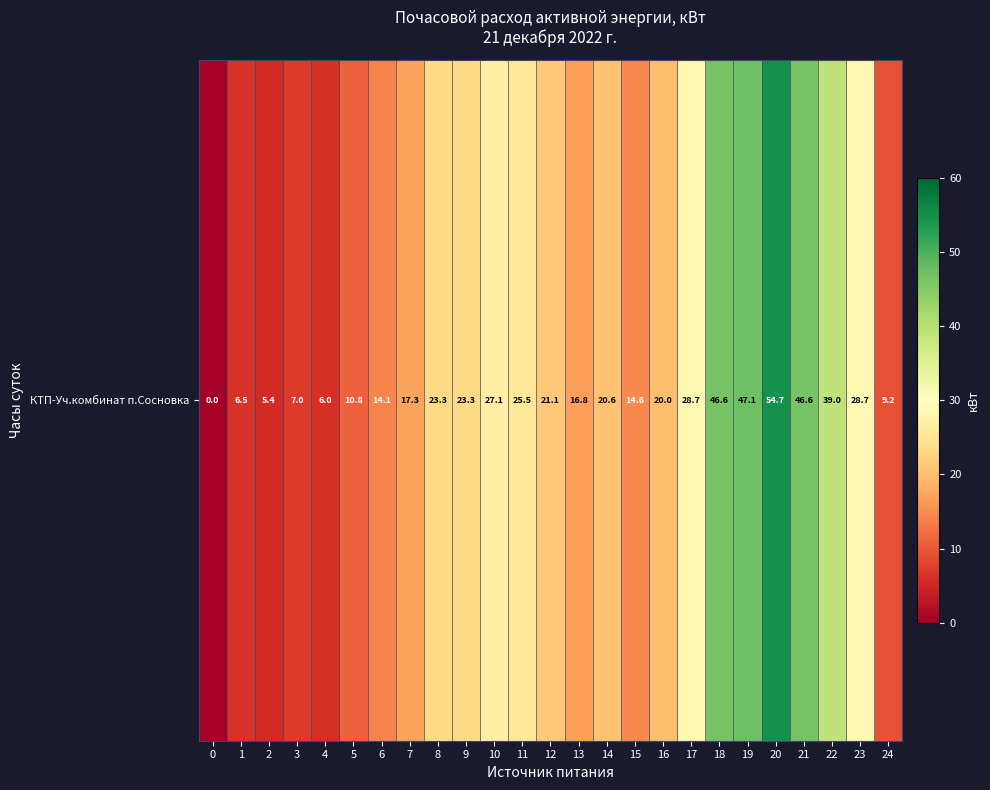

What is the sum of the values at 11 and 21?

72.0